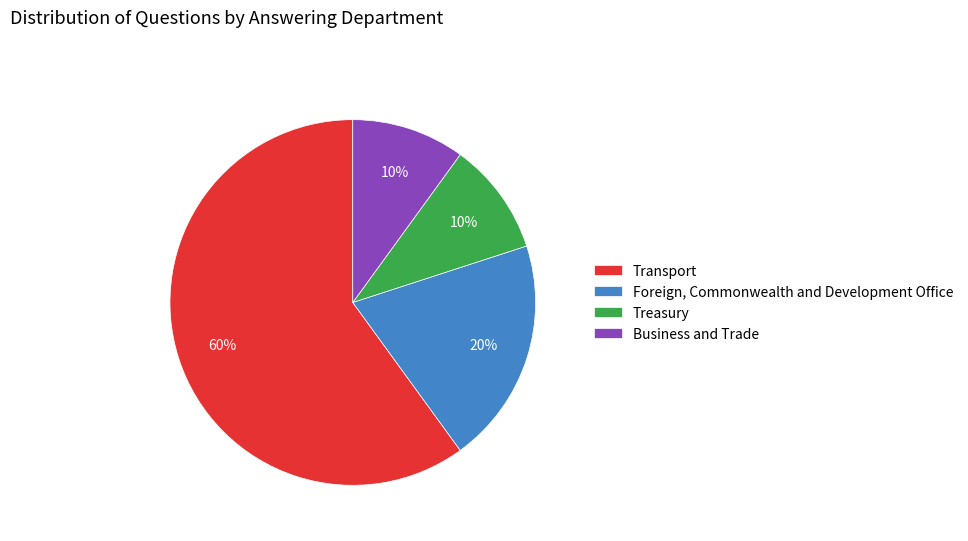

Is it true that Business and Trade is 10% of the pie?

True